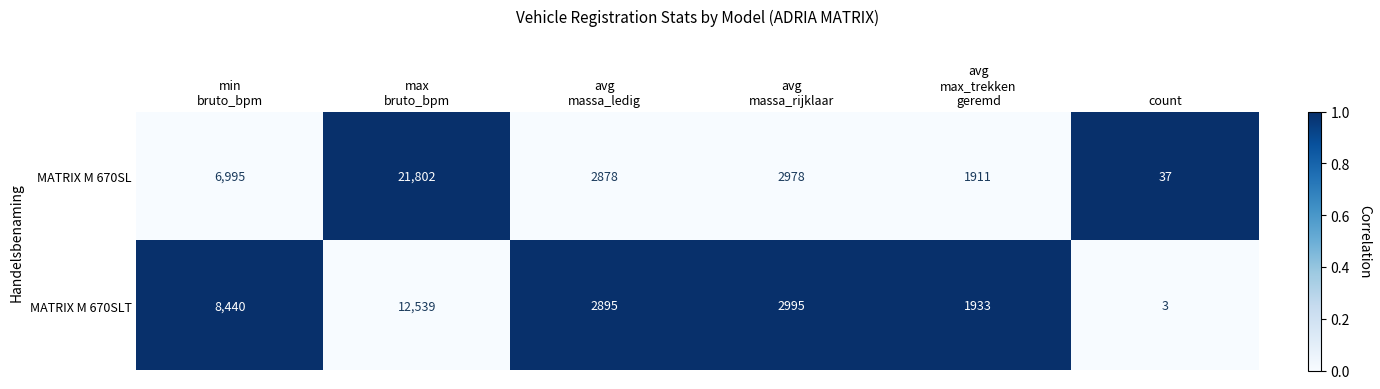

What is the spread (max minus min) of values at count?

34